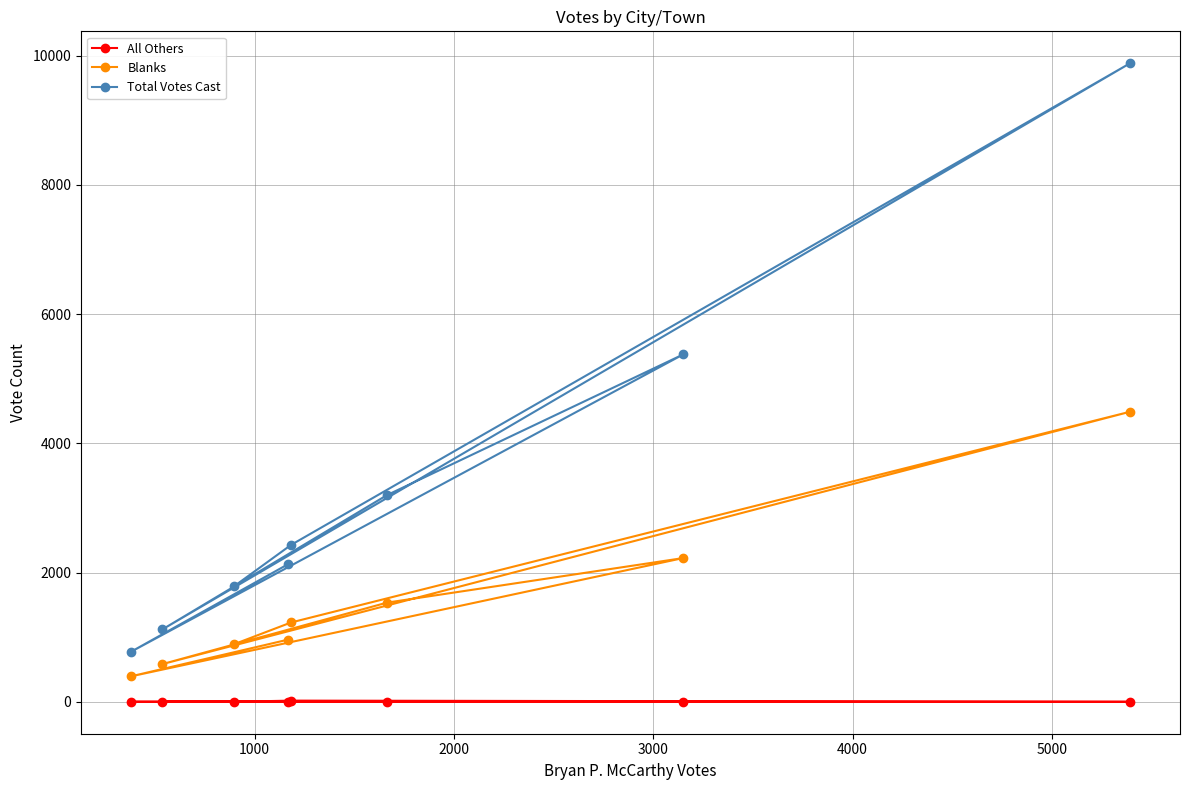

What is the sum of all All Others values?

20